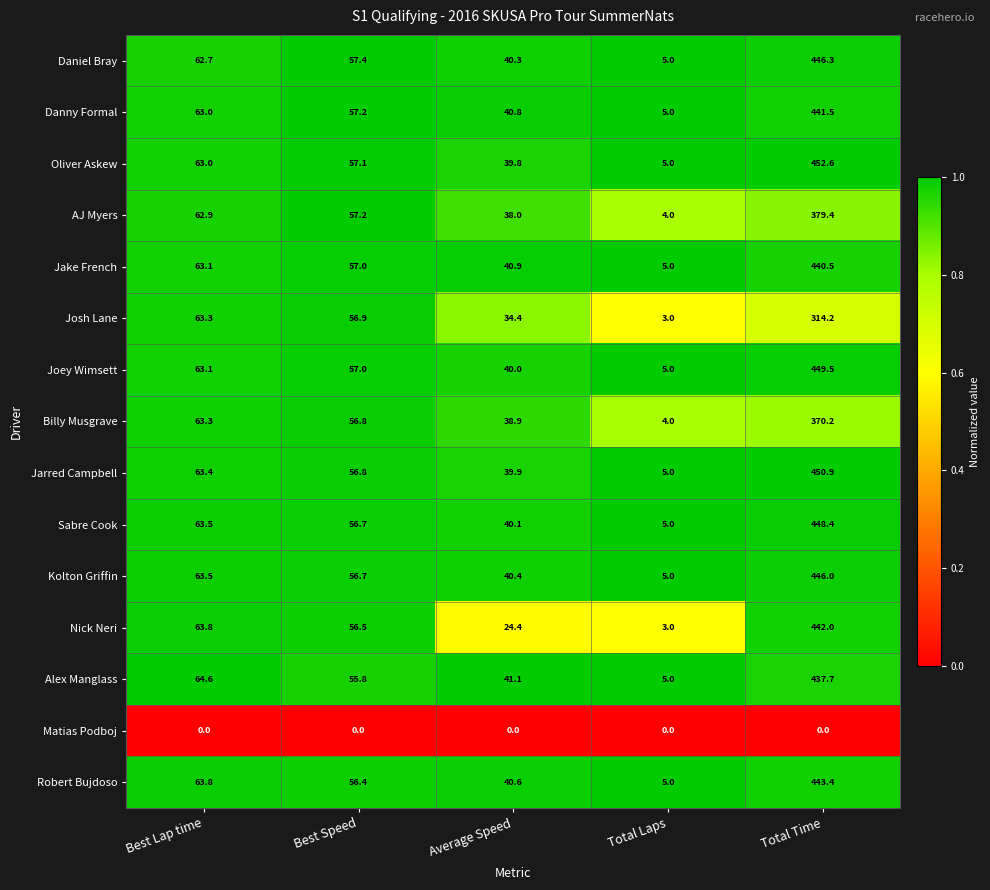

What is the highest value of the Nick Neri series?

442.0